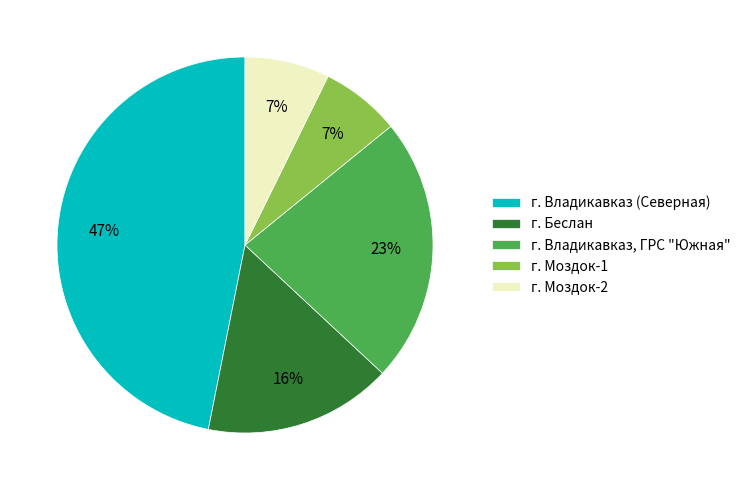

Approximately how many times larger is the value at г. Моздок-1 compared to г. Владикавказ (Северная)?

0.1